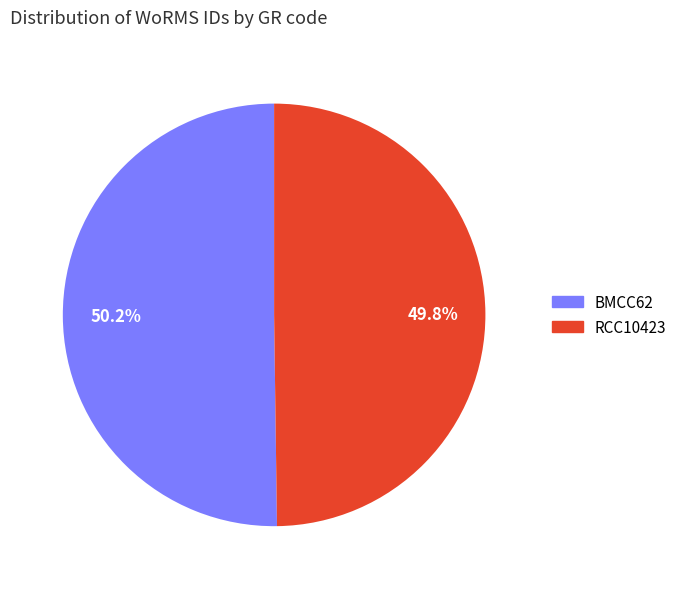

Approximately how many times larger is the value at BMCC62 compared to RCC10423?

1.0